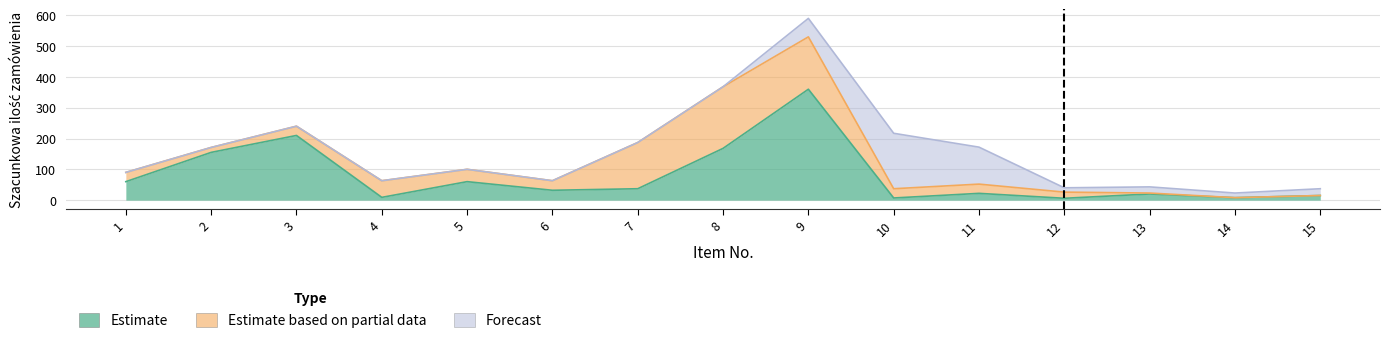

What is the value of the Estimate point at the 5th from the left?

60